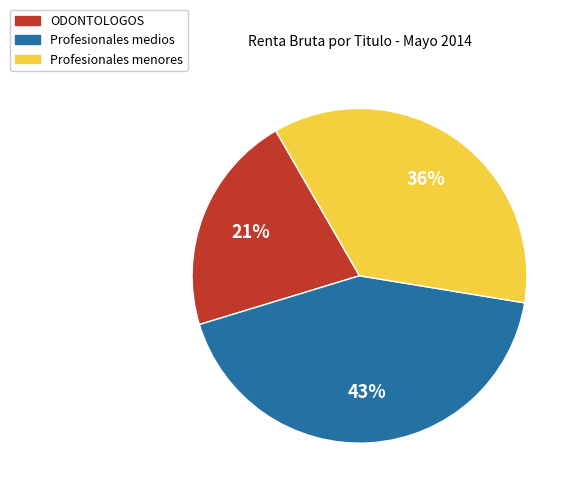

To the nearest percent, what is the average slice percentage?

33%